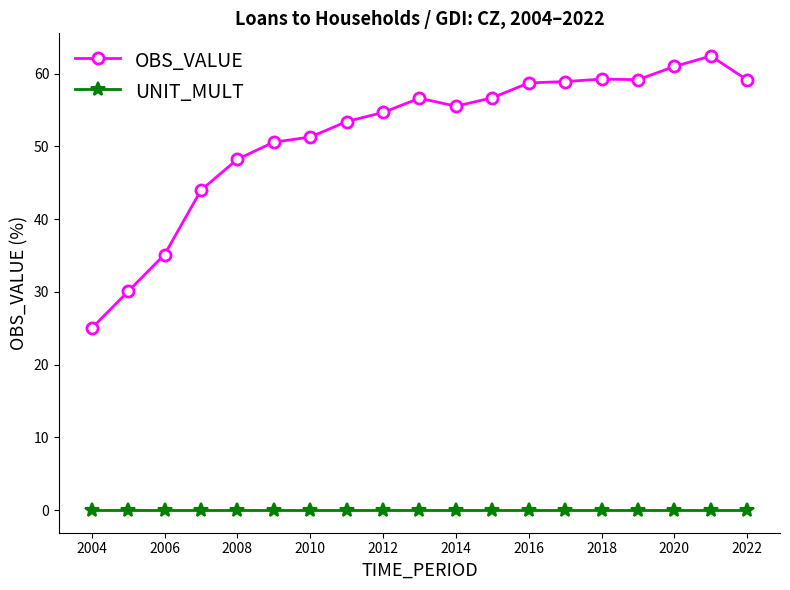

Which series has the largest range (max minus min)?

OBS_VALUE